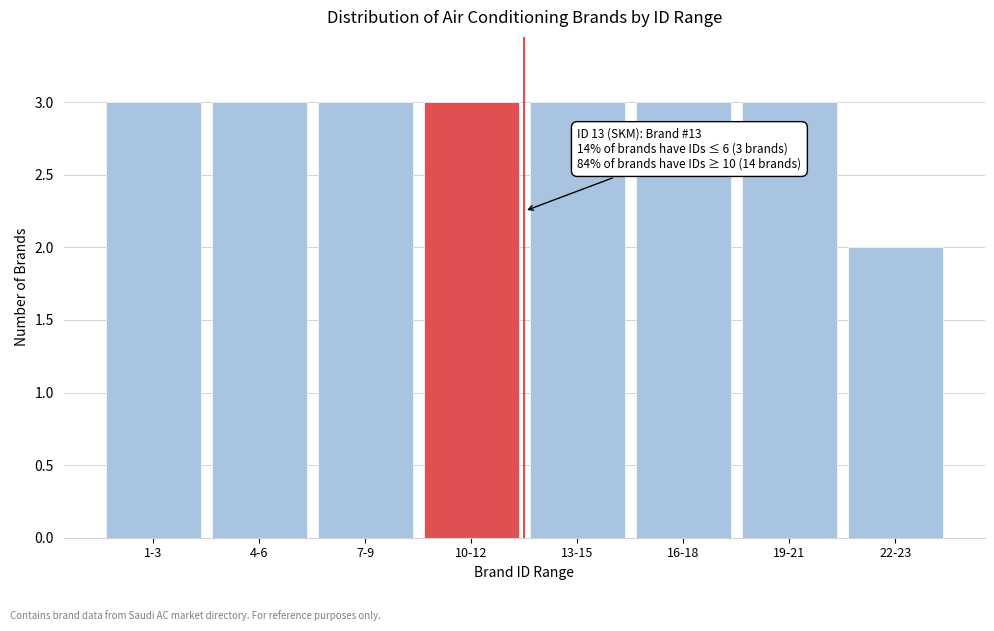

Reading left to right, transcribe all the data shown in this chart.

1-3=3	4-6=3	7-9=3	10-12=3	13-15=3	16-18=3	19-21=3	22-23=2